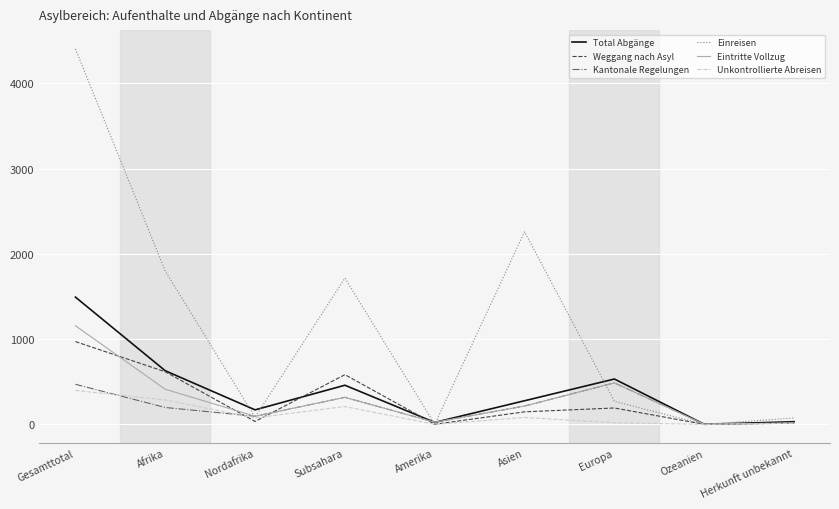

The Weggang nach Asyl series shows 34 at Nordafrika. True or false?

True